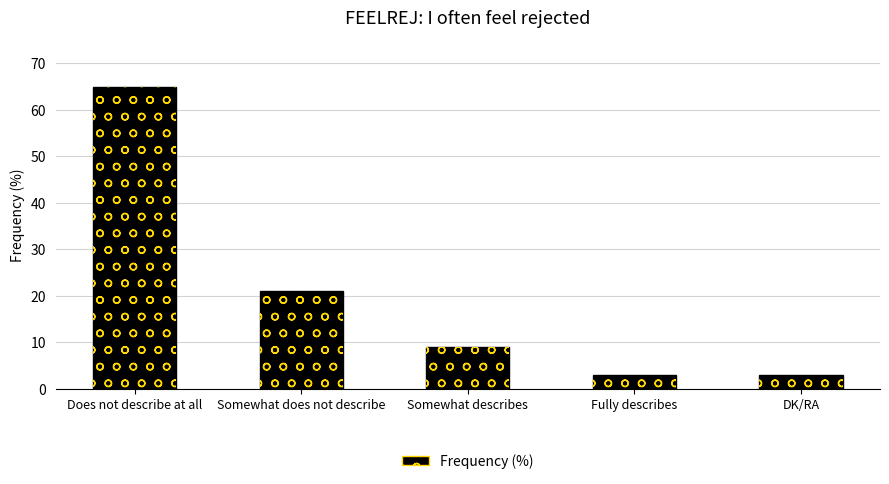

Which label corresponds to the largest value in the chart?

Does not describe at all